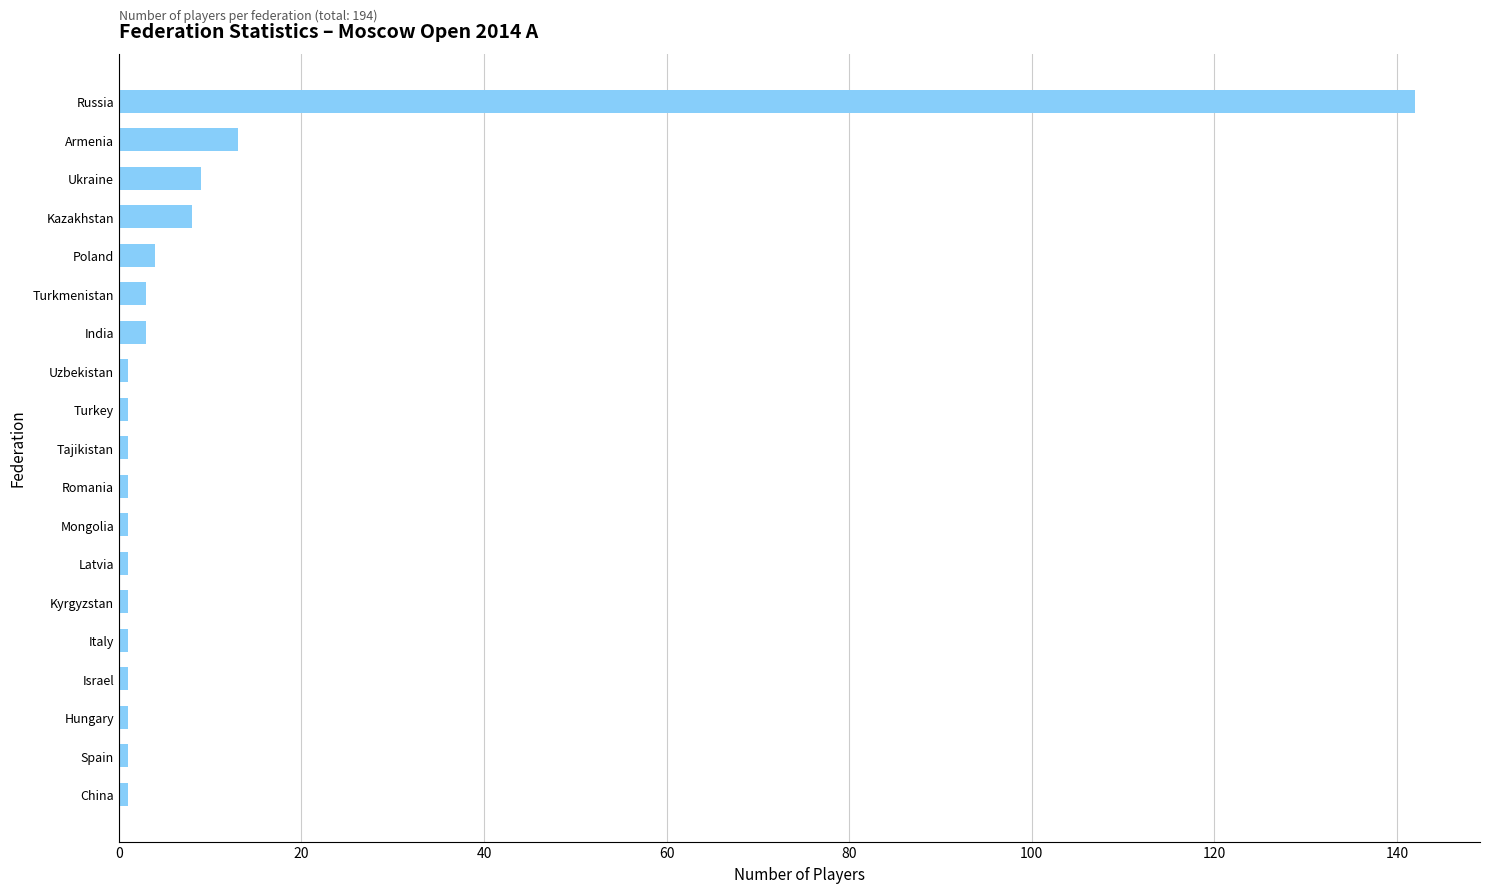

What is the smallest value displayed?

1